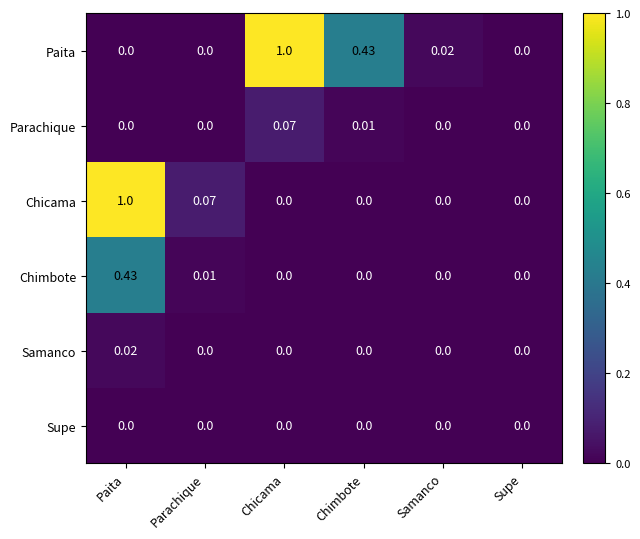

Which series changed the most between Paita and Supe?

Chicama